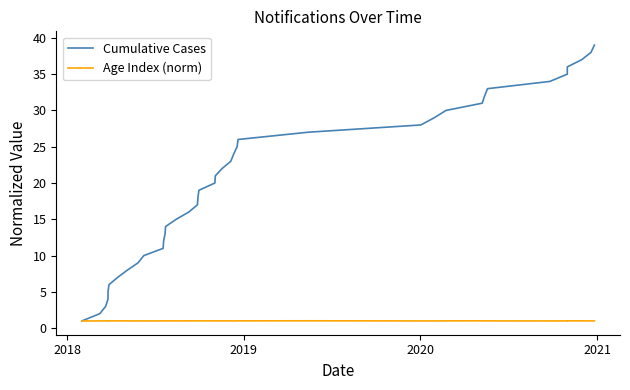

Reading left to right, what are all the values shown in this chart?

Cumulative Cases: 1.0	2.0	3.0	4.0	5.0	6.0	7.0	8.0	9.0	10.0	11.0	12.0	13.0	14.0	15.0	16.0	17.0	18.0	19.0	20.0	21.0	22.0	23.0	24.0	25.0	26.0	27.0	28.0	29.0	30.0	31.0	32.0	33.0	34.0	35.0	36.0	37.0	38.0	39.0
Age Index (norm): 1.0	1.0	1.0	1.0	1.0	1.0	1.0	1.0	1.0	1.0	1.0	1.0	1.0	1.0	1.0	1.0	1.0	1.0	1.0	1.0	1.0	1.0	1.0	1.0	1.0	1.0	1.0	1.0	1.0	1.0	1.0	1.0	1.0	1.0	1.0	1.0	1.0	1.0	1.0